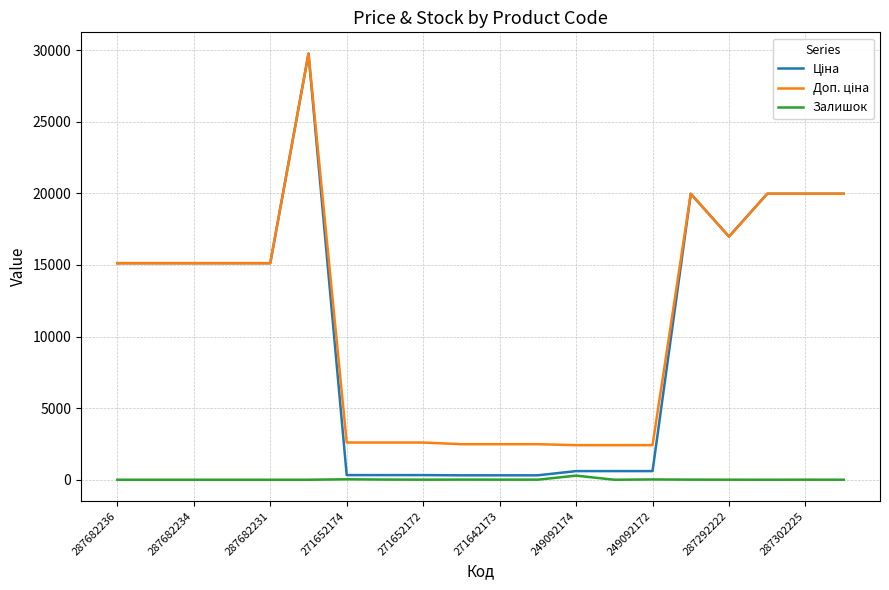

What is the spread (max minus min) of values at 287682234?

15120.0